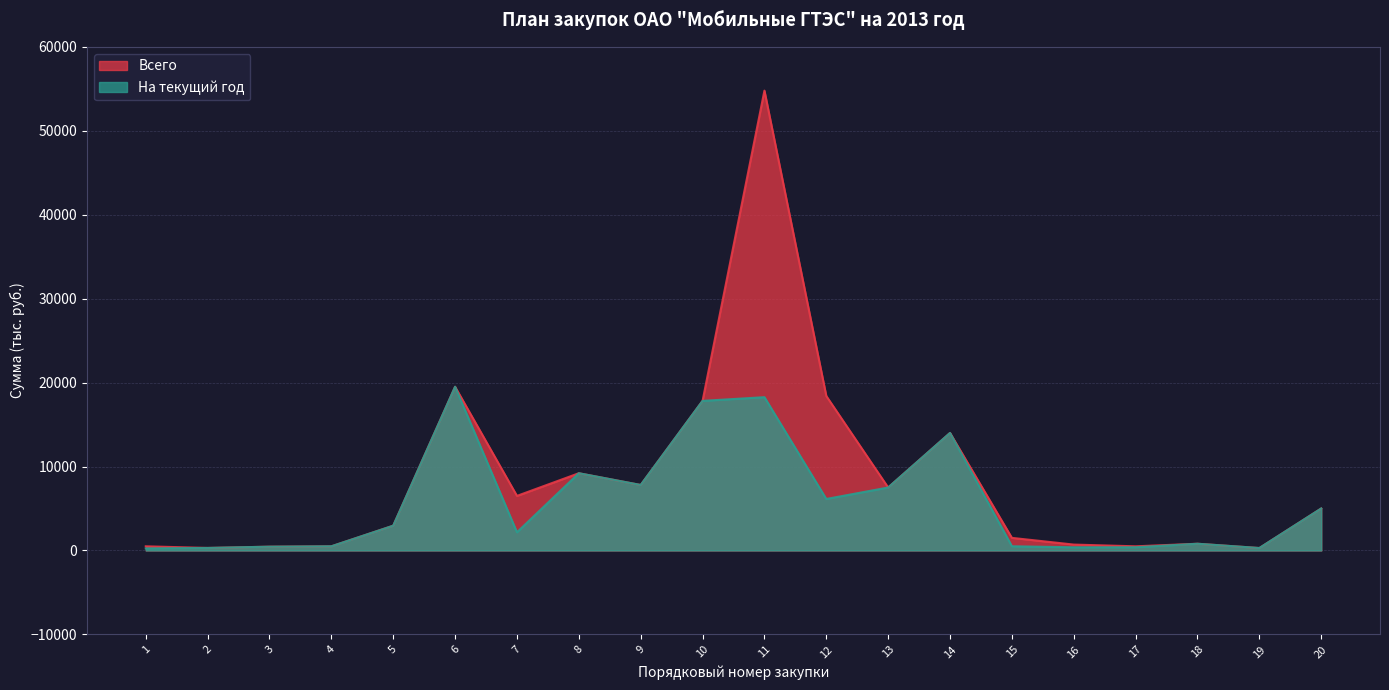

Which series has the widest spread of values?

Всего